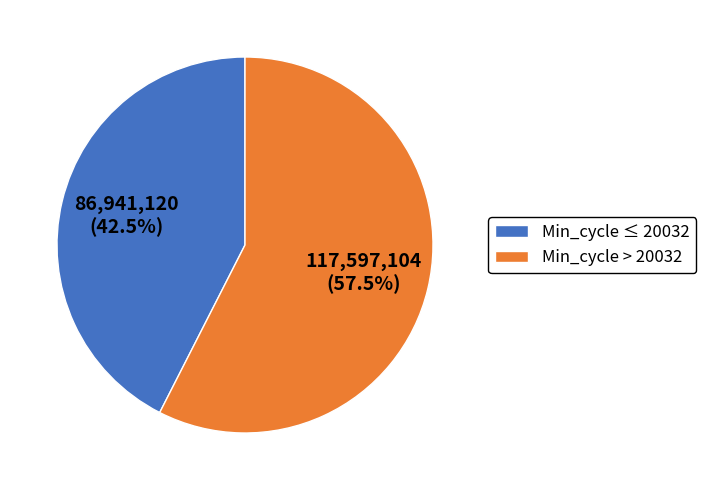

What is the ratio of the value at Min_cycle > 20032 to the value at Min_cycle ≤ 20032?

1.4